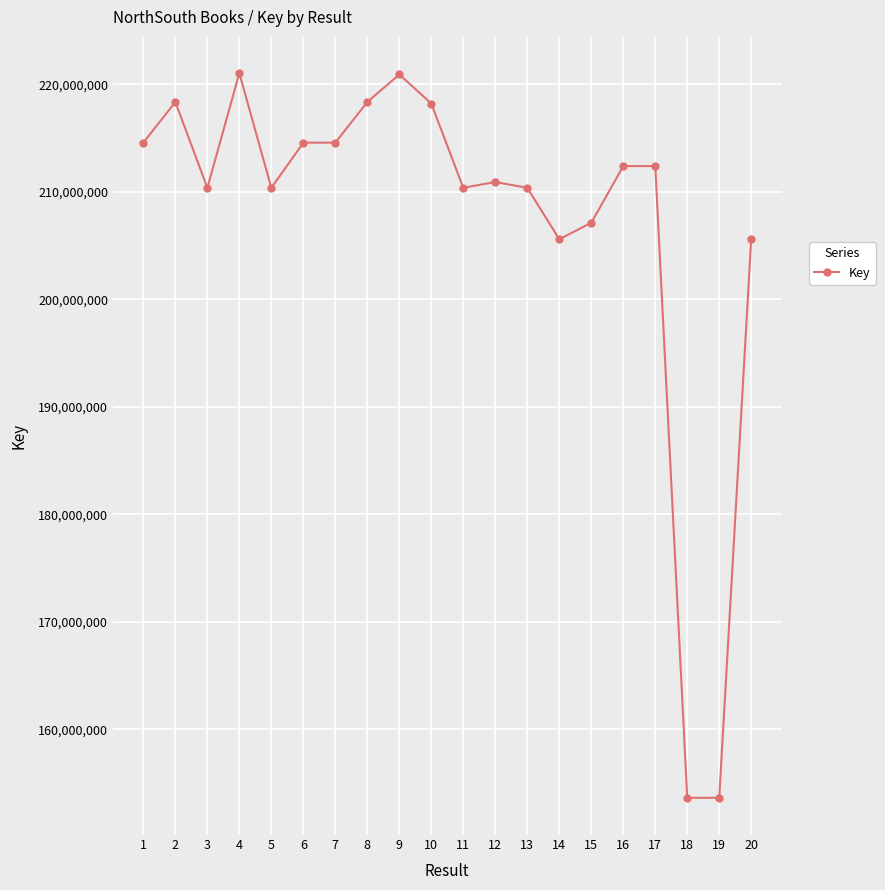

What is the ratio of the value at 12 to the value at 5?

1.0